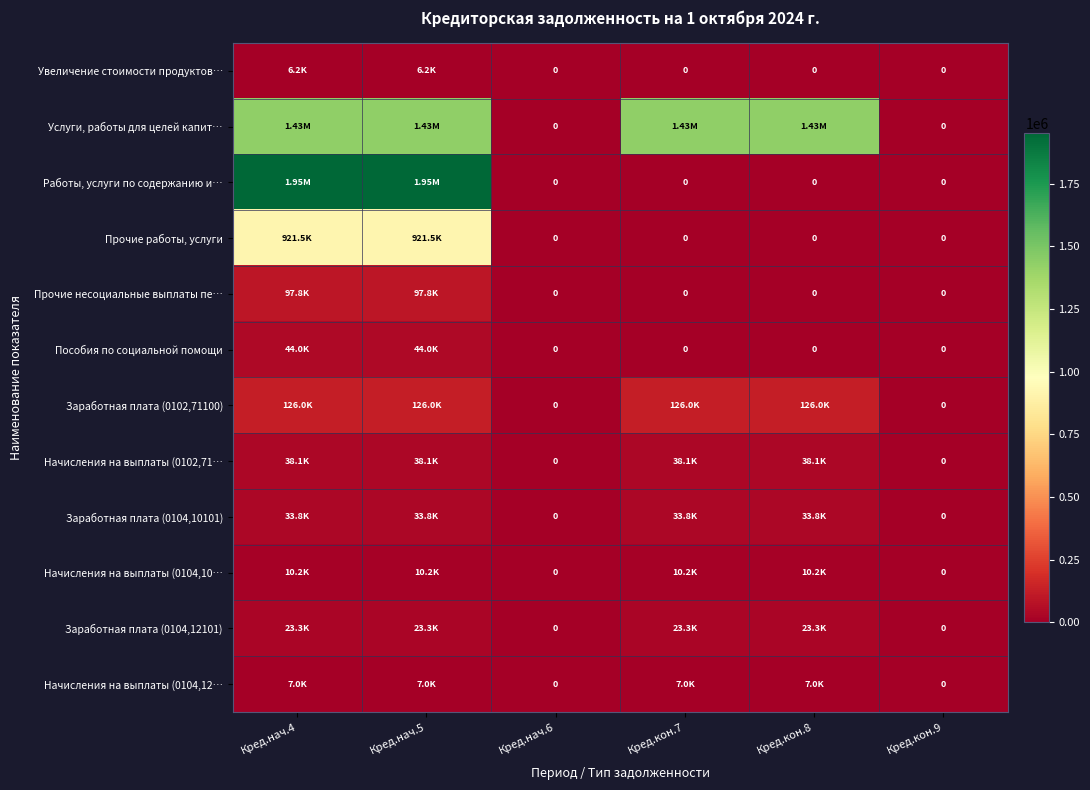

Is it true that Увеличение стоимости продуктов… equals 2484.0 at Кред.кон.9?

False